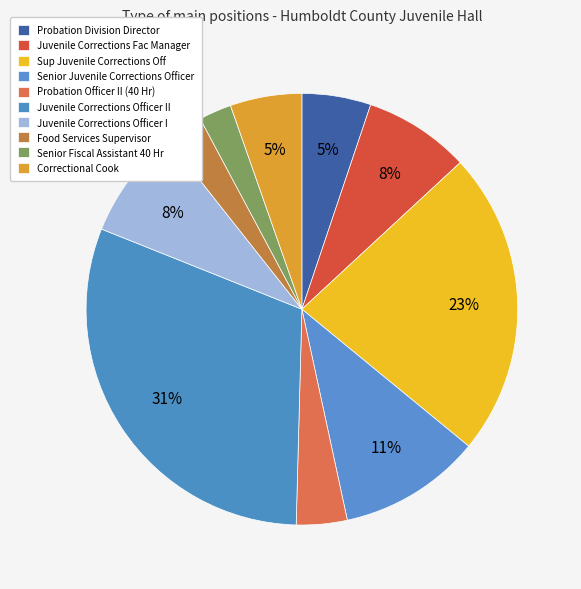

What is the largest slice in the pie chart?

Juvenile Corrections Officer II